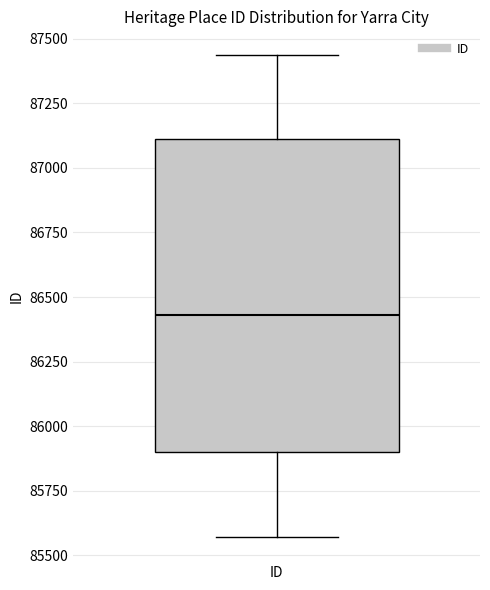

Where is the lower edge of the box for ID on the y-axis? The values are not printed on the chart, so give them approximately, as read against the axis.

85900